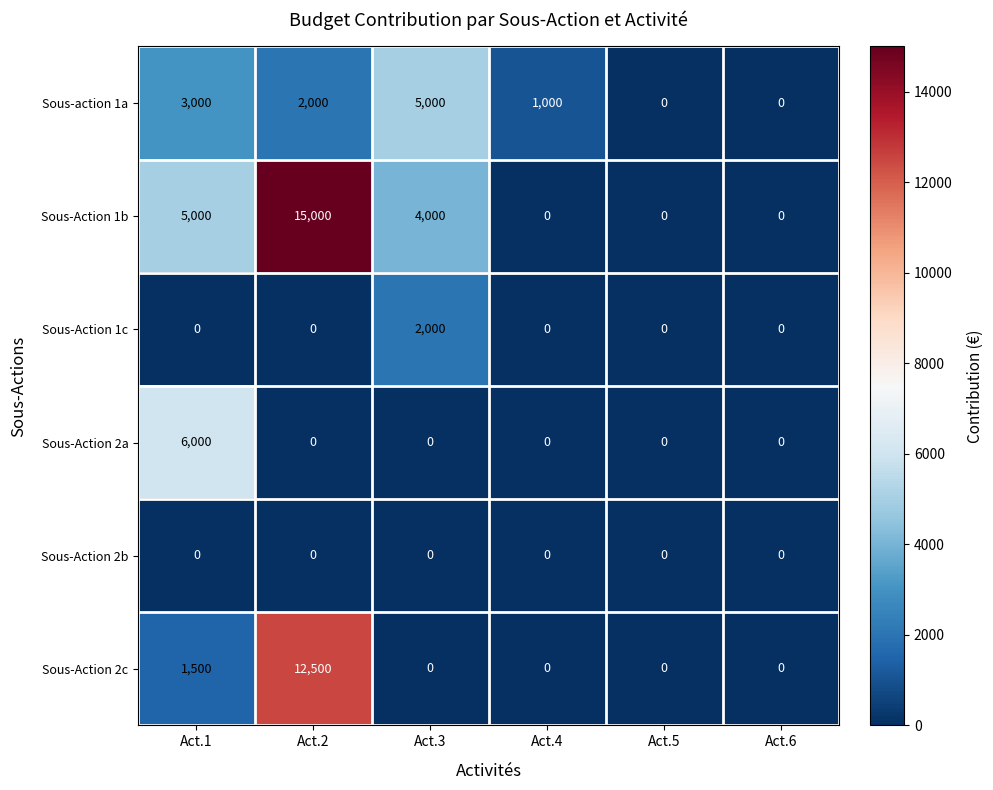

Count the number of categories in the chart.

6